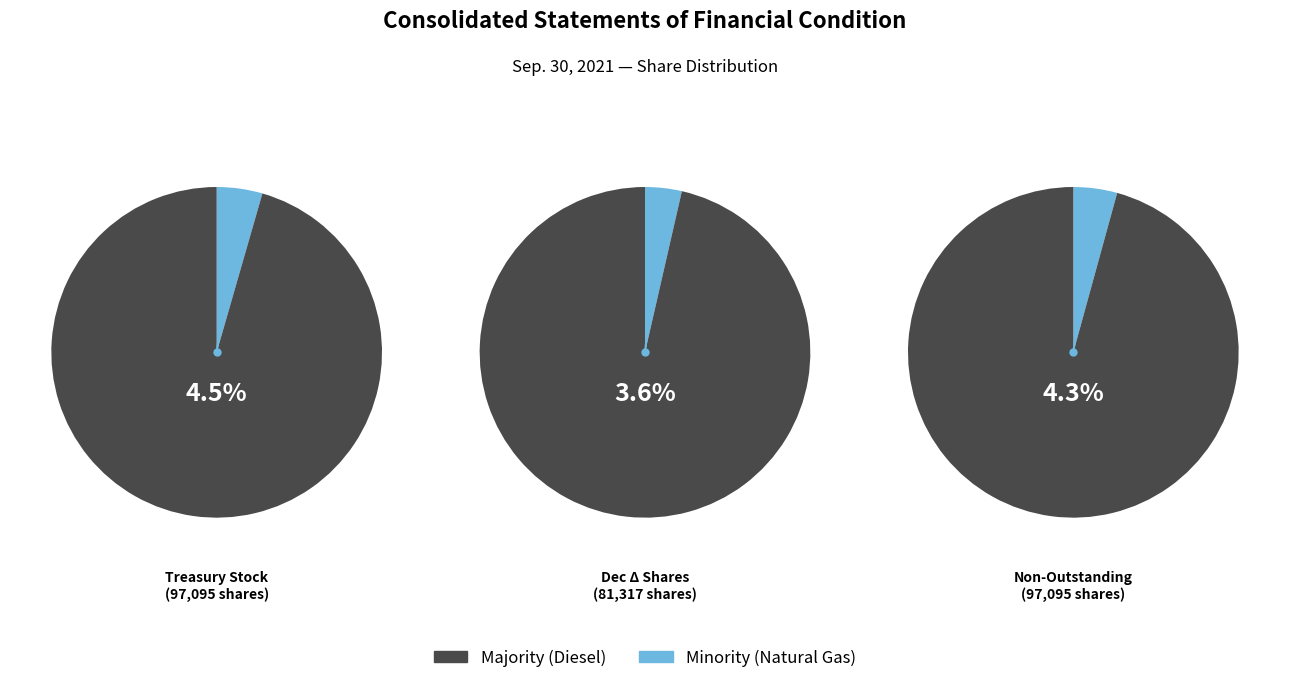

Combined, do 0 and 1 account for over 50%?

Yes